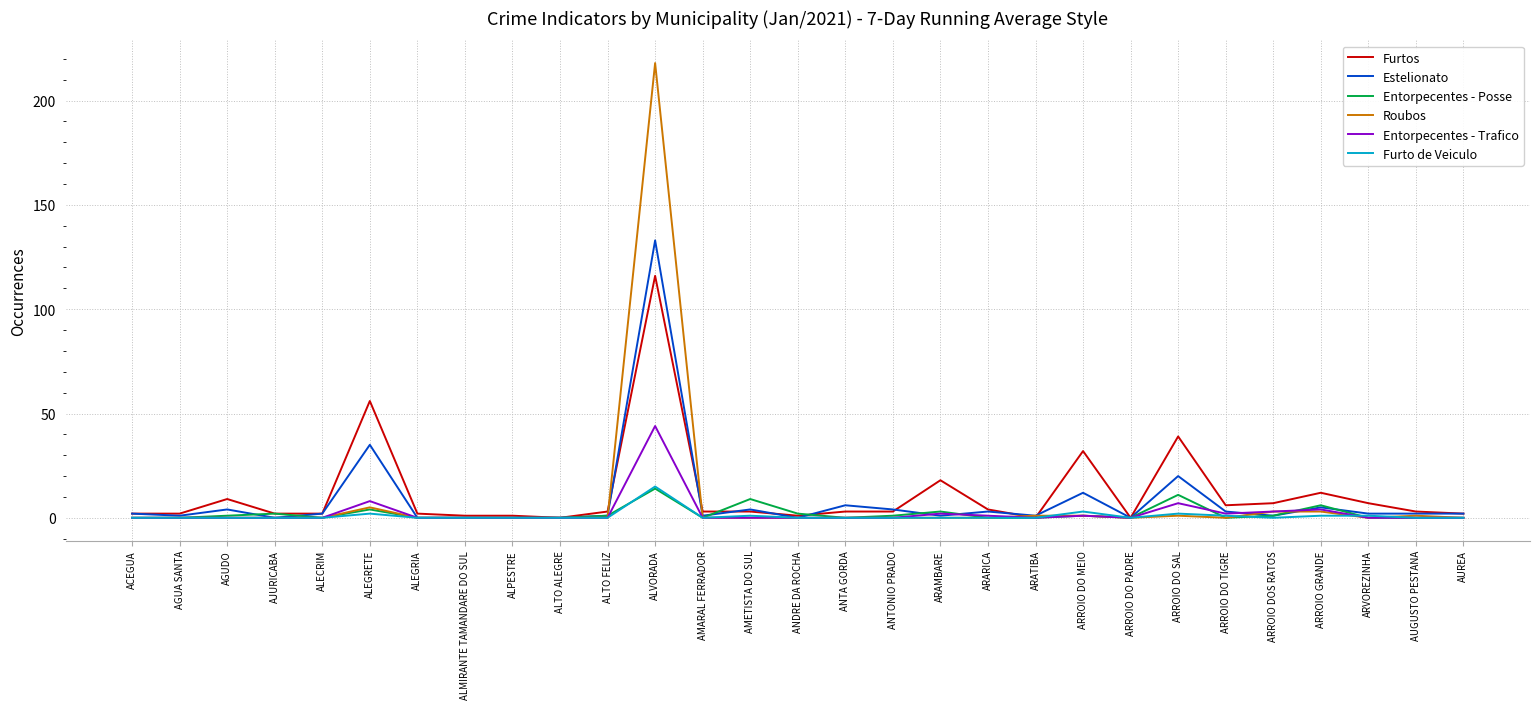

Does the chart have visible grid lines?

Yes